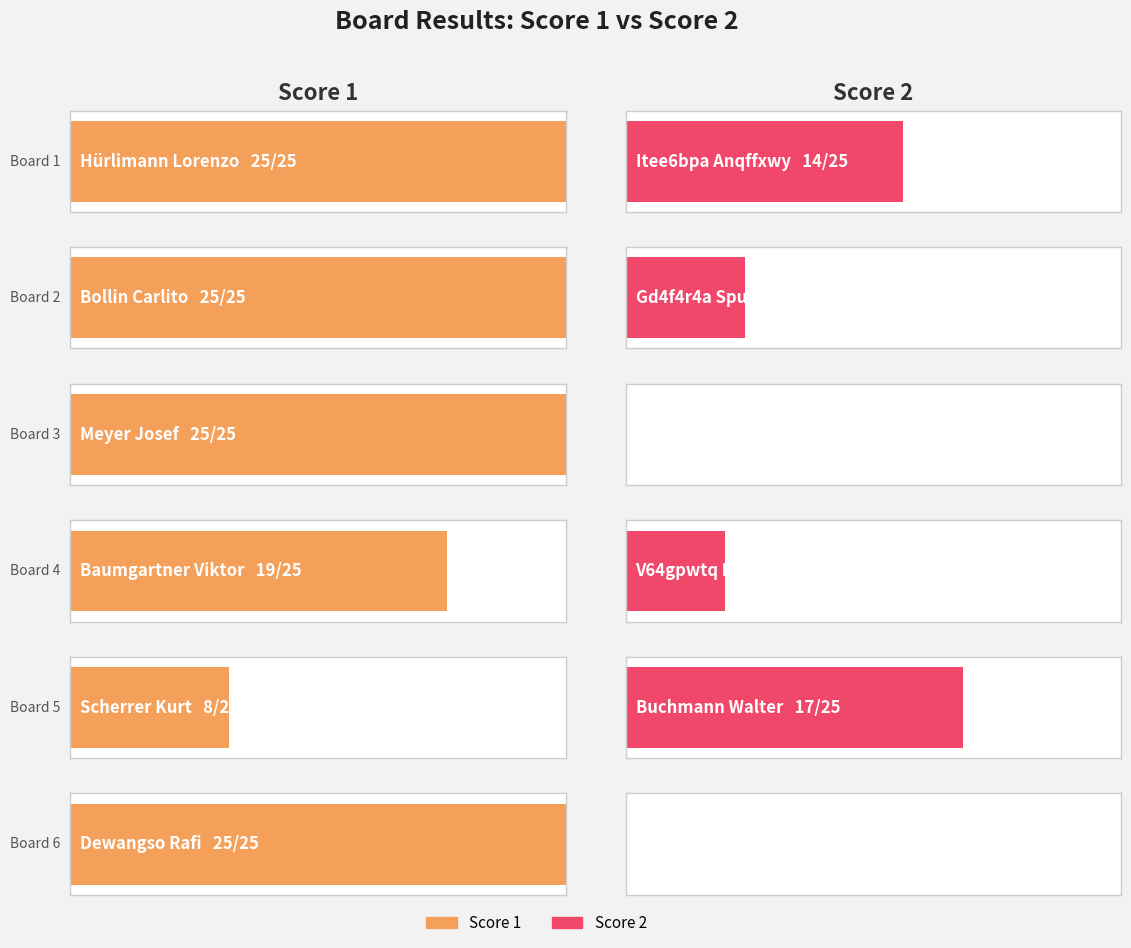

Reading left to right, what are all the values shown in this chart?

Score 1: 25	25	25	19	8	25
Score 2: 14	6	0	5	17	0